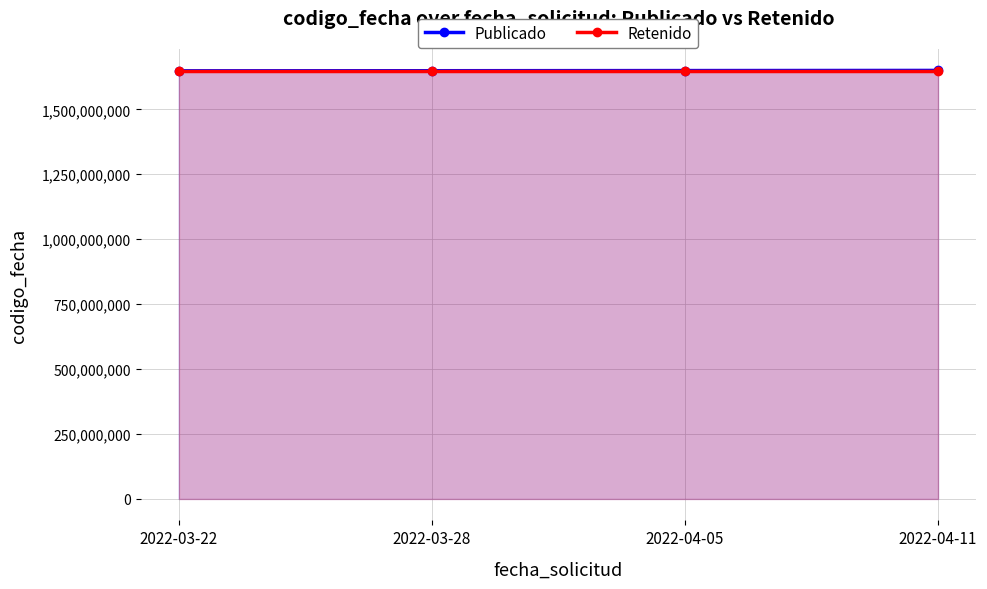

What is the label of the 4th point from the left?

2022-04-11